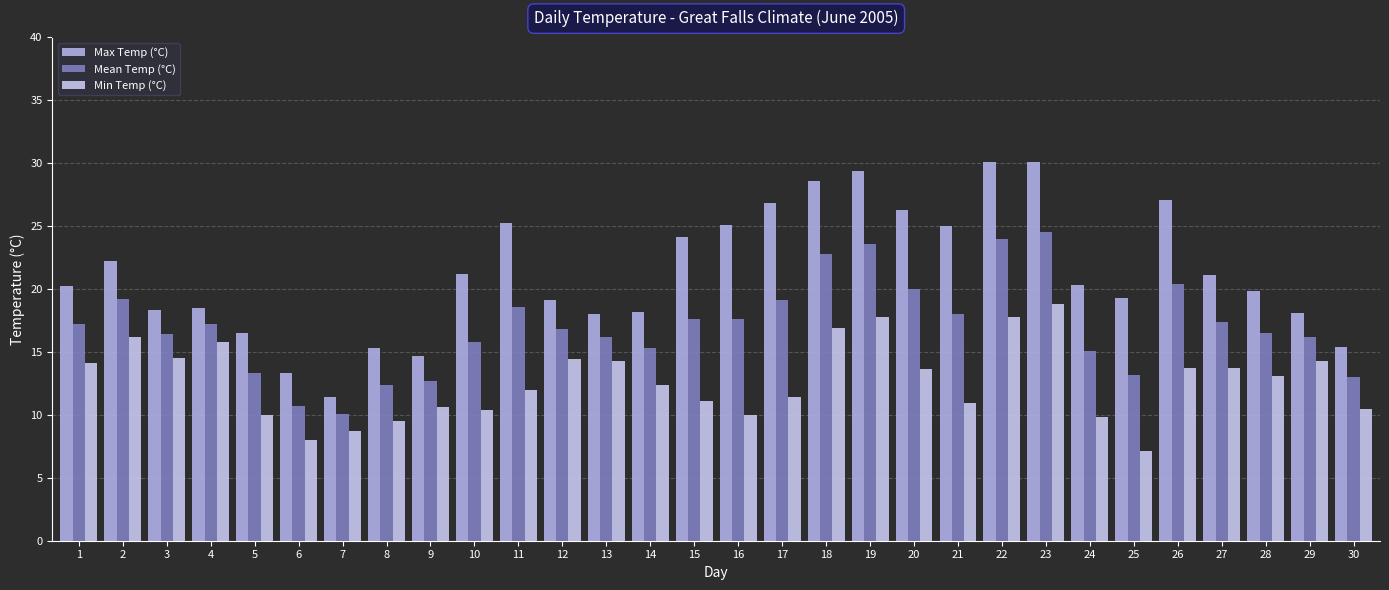

Is the value of Mean Temp (°C) at 7 greater than the value of Min Temp (°C) at 27?

No